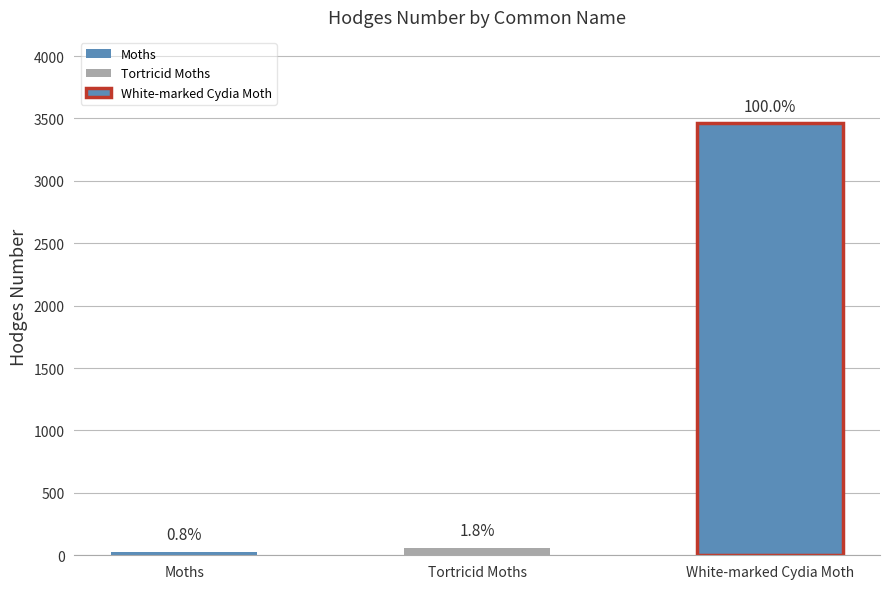

At which category does the chart reach its peak across all series?

White-marked Cydia Moth